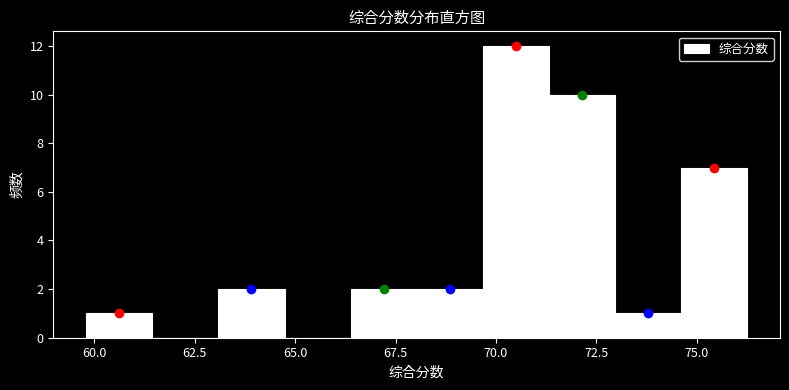

Around what value on the x-axis is the tallest bar? Give the approximate position of its centre, as read against the axis.

70.5